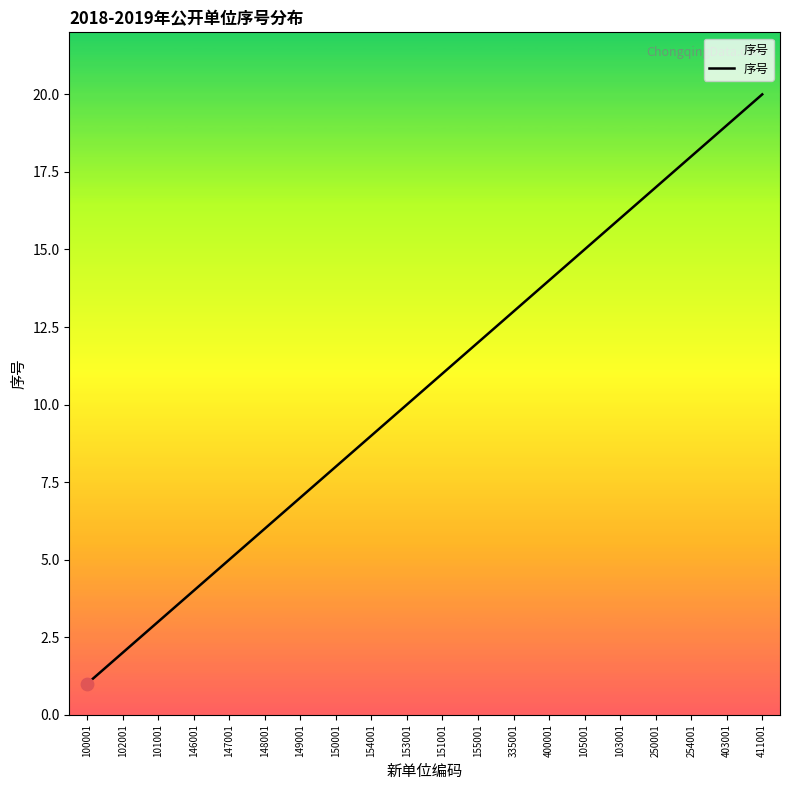

What is the change in value from 153001 to 103001?

+6